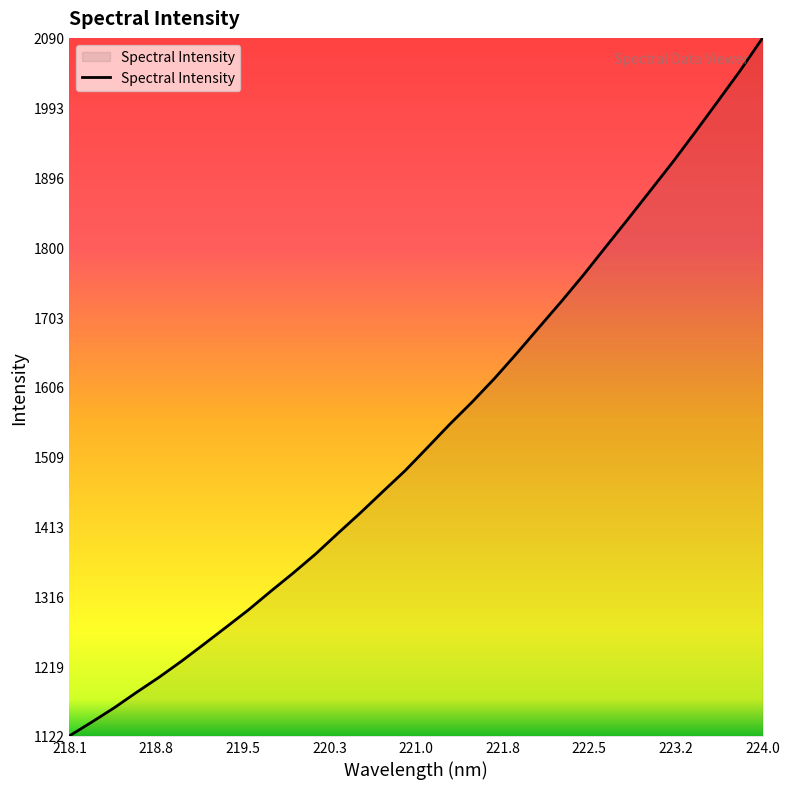

How many values are below 1522?

16